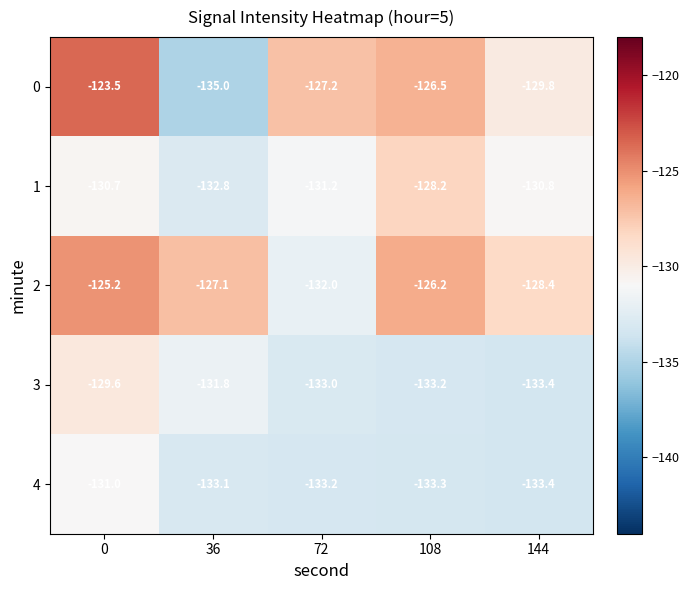

Reading left to right, extract all data points from this chart.

0: 0=-123.5	36=-135.0	72=-127.2	108=-126.5	144=-129.8
1: 0=-130.7	36=-132.8	72=-131.2	108=-128.2	144=-130.8
2: 0=-125.2	36=-127.1	72=-132.0	108=-126.2	144=-128.4
3: 0=-129.6	36=-131.8	72=-133.0	108=-133.2	144=-133.4
4: 0=-131.0	36=-133.1	72=-133.2	108=-133.3	144=-133.4